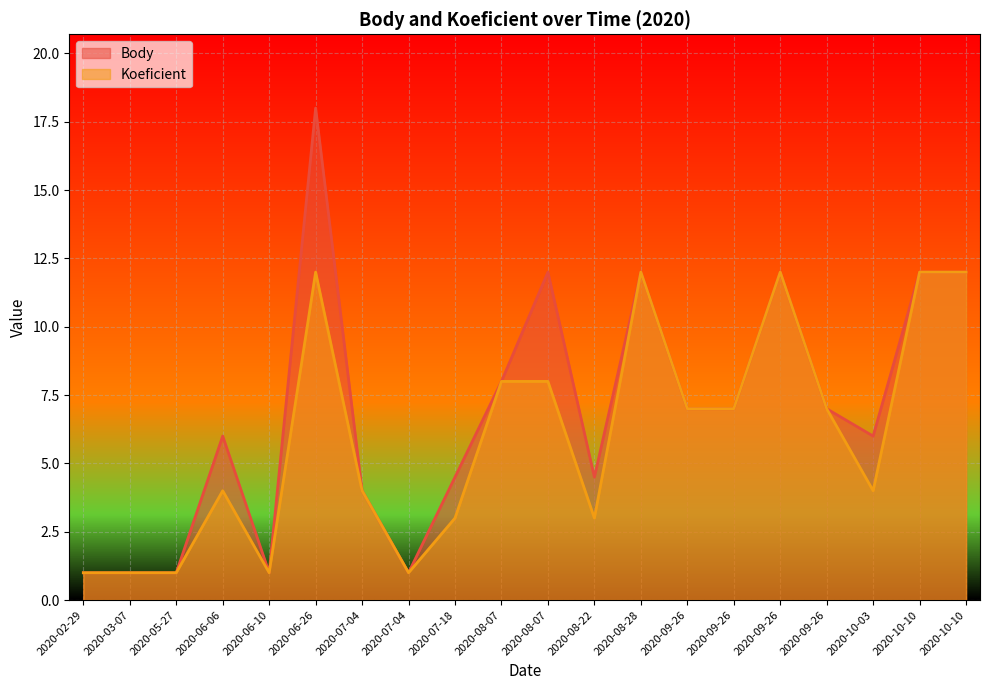

What is the value of the Body point at the 6th from the left?

18.0